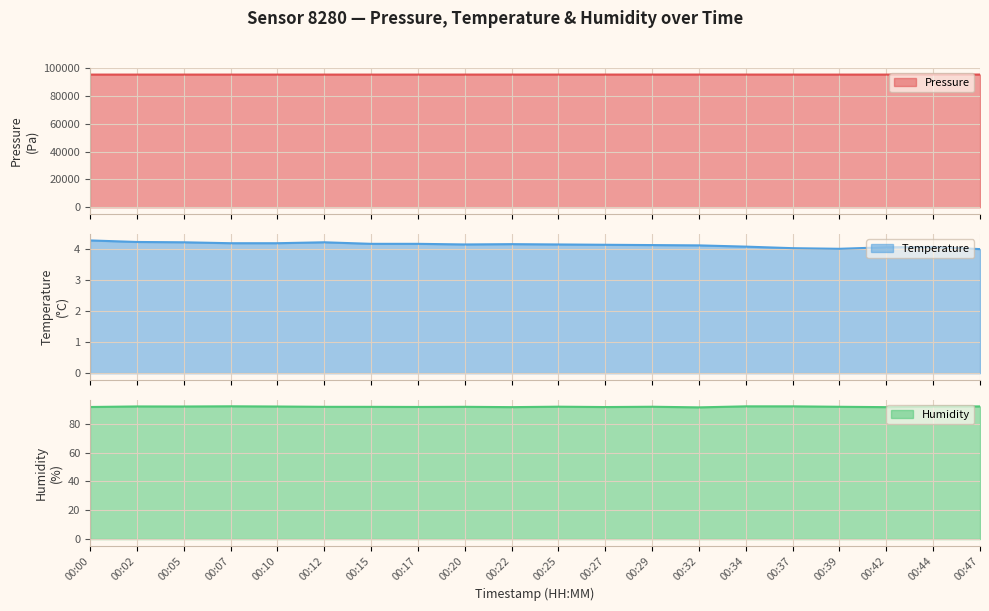

True or false: temperature line and humidity line cross at least once.

False